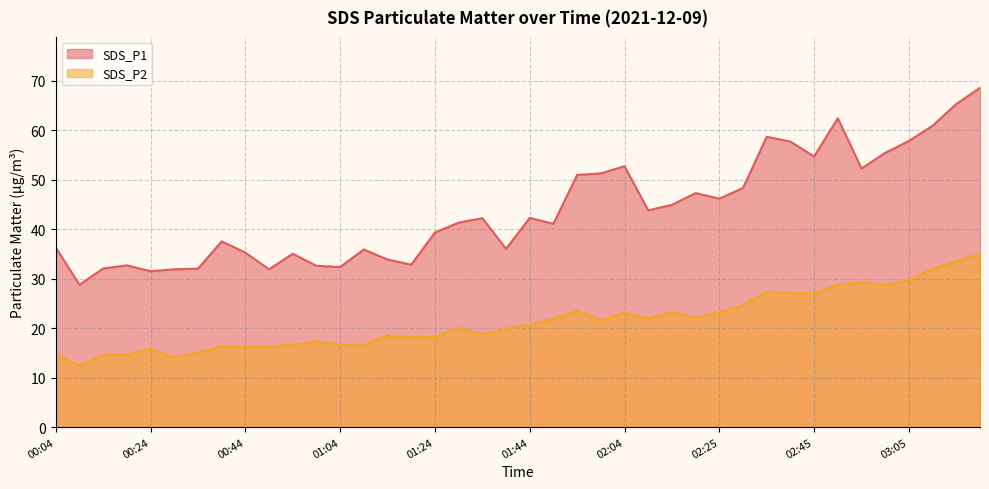

What is the difference between the maximum and minimum values in the SDS_P2 series?

22.5